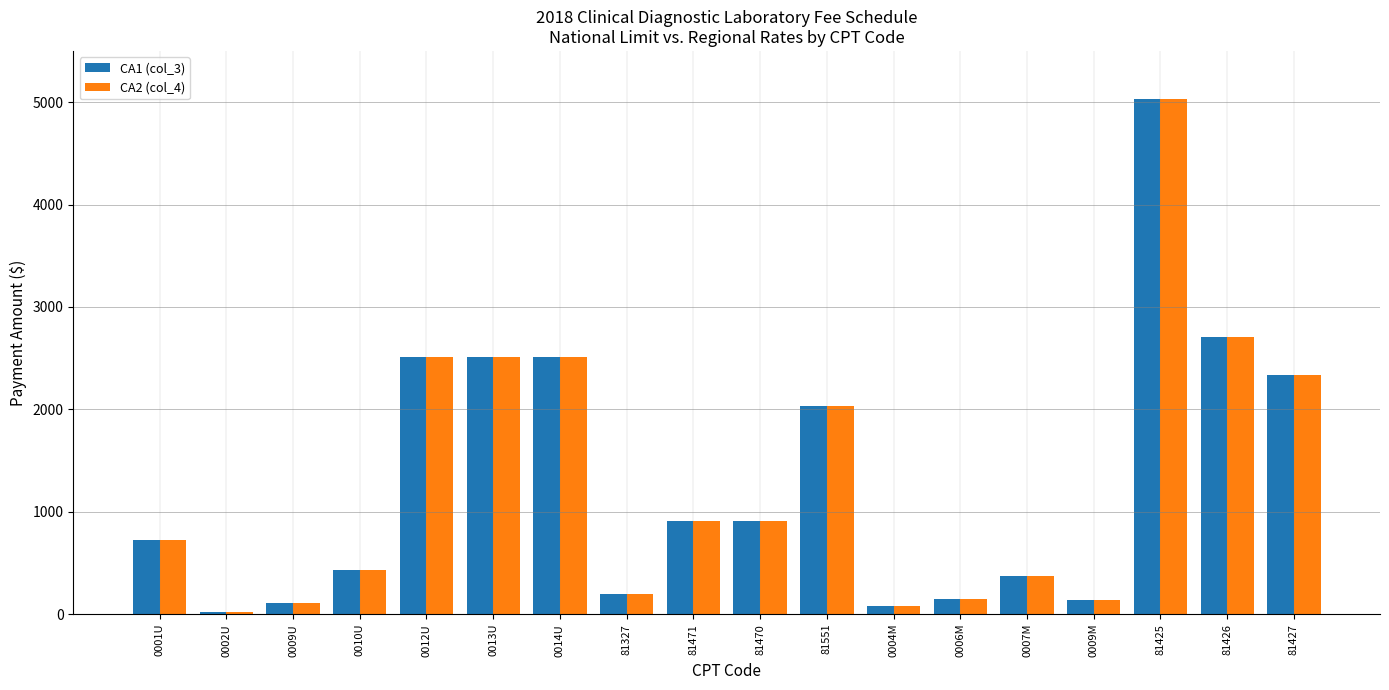

Is the value of CA1 (col_3) at 0001U greater than the value of CA2 (col_4) at 81327?

Yes